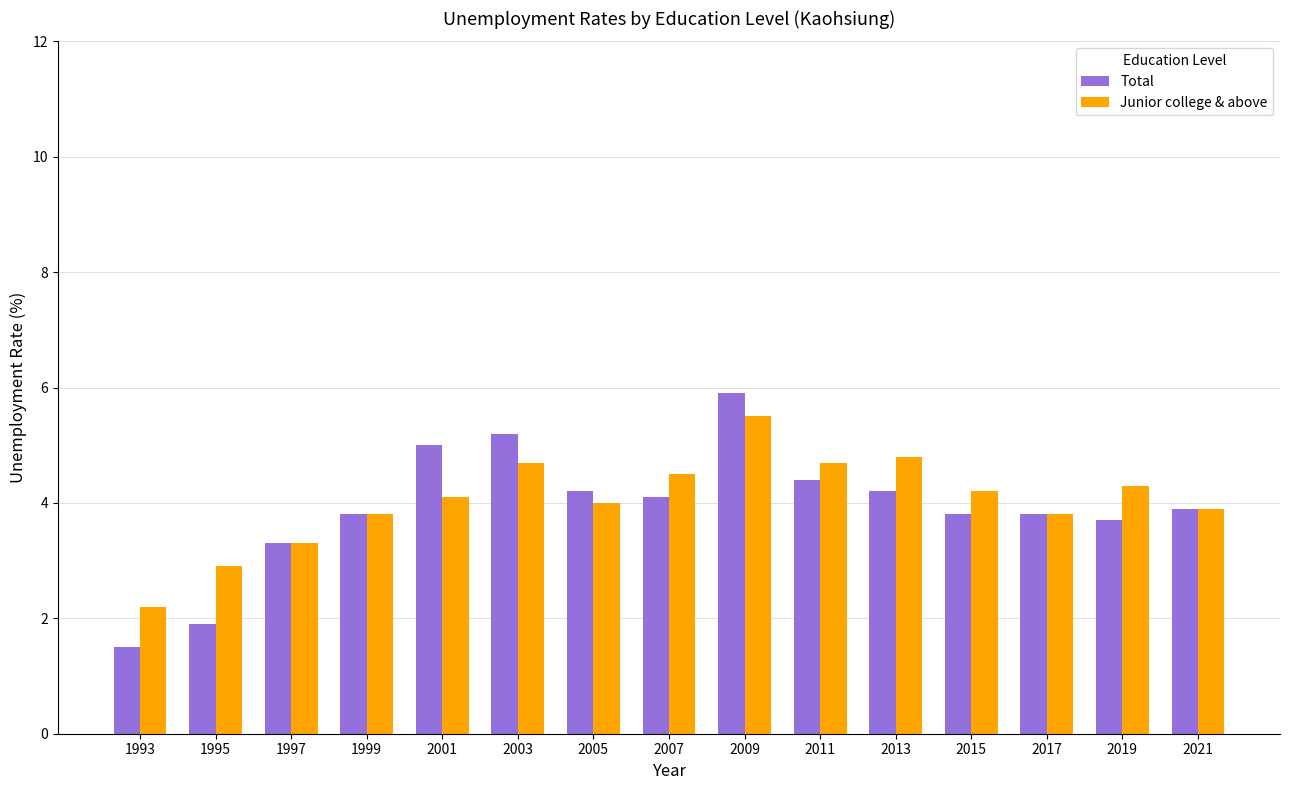

Is it true that Junior college & above equals 4.8 at 2013?

True